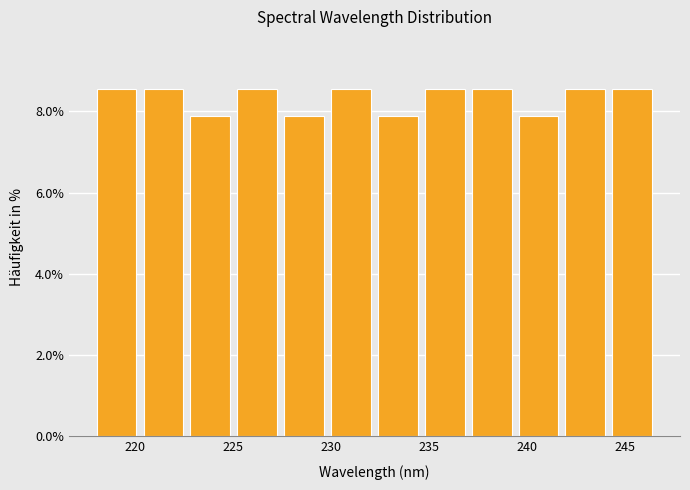

Reading left to right, list every bar in this chart as the range it spans on the x-axis followed by its height. Neither the bar edges nor the heights are printed on the chart, so give them approximately, as read against the axes.

218.0 to 220.5: 8.6
220.5 to 223.0: 8.6
223.0 to 225.0: 7.8
225.0 to 227.5: 8.6
227.5 to 230.0: 7.8
230.0 to 232.5: 8.6
232.5 to 235.0: 7.8
235.0 to 237.0: 8.6
237.0 to 239.5: 8.6
239.5 to 242.0: 7.8
242.0 to 244.5: 8.6
244.5 to 246.5: 8.6